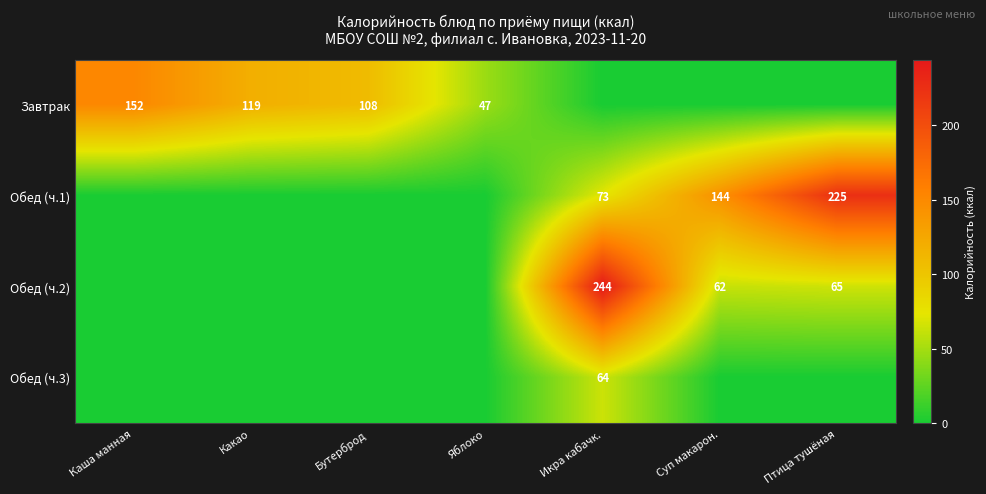

The value of Завтрак at Каша манная is 152. True or false?

True